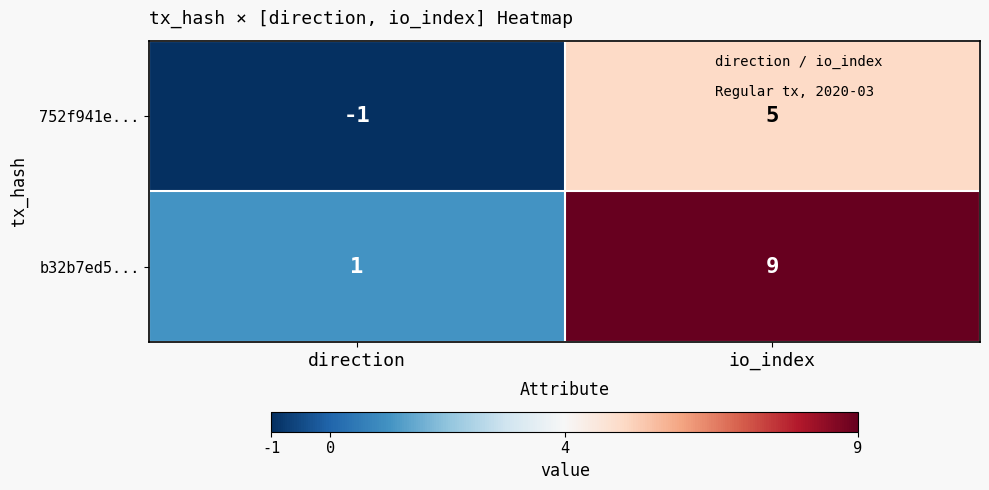

The value of 752f941e... at io_index is 5. True or false?

True